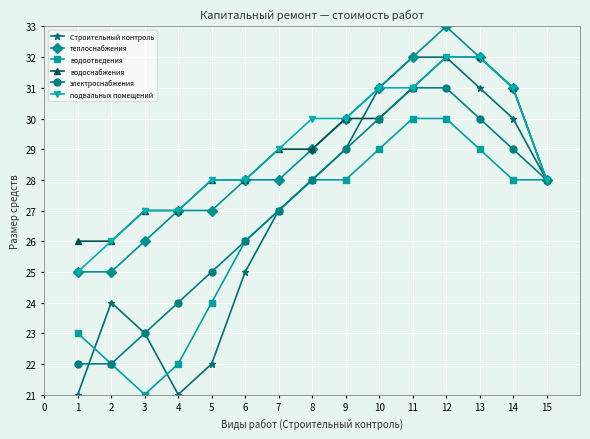

In Строительный контроль, how many points are lower than both neighbors (excluding endpoints)?

1